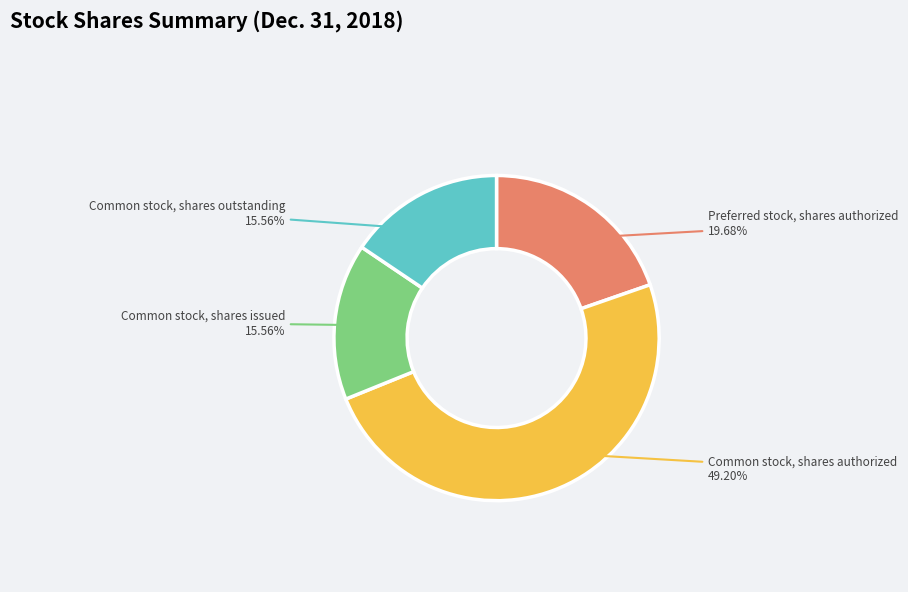

How many segments does this pie chart have?

4